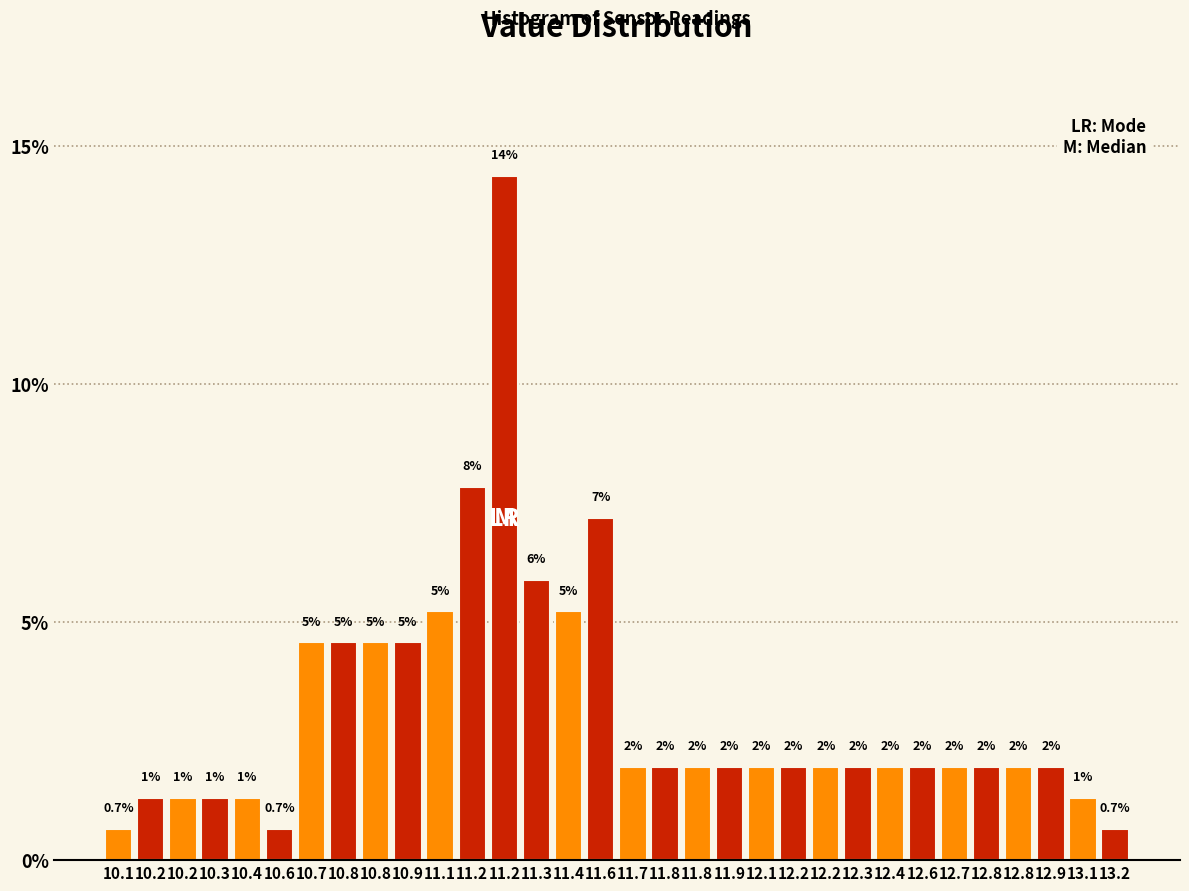

How many bars are there in total?

32